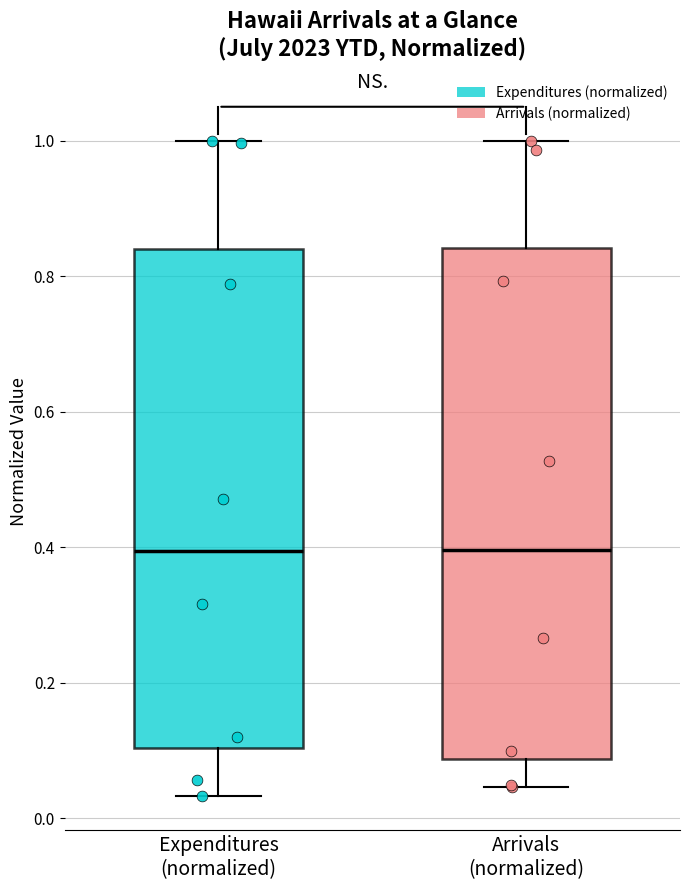

Where does the median line of the box for Expenditures (normalized) sit on the y-axis? The values are not printed on the chart, so give them approximately, as read against the axis.

0.40